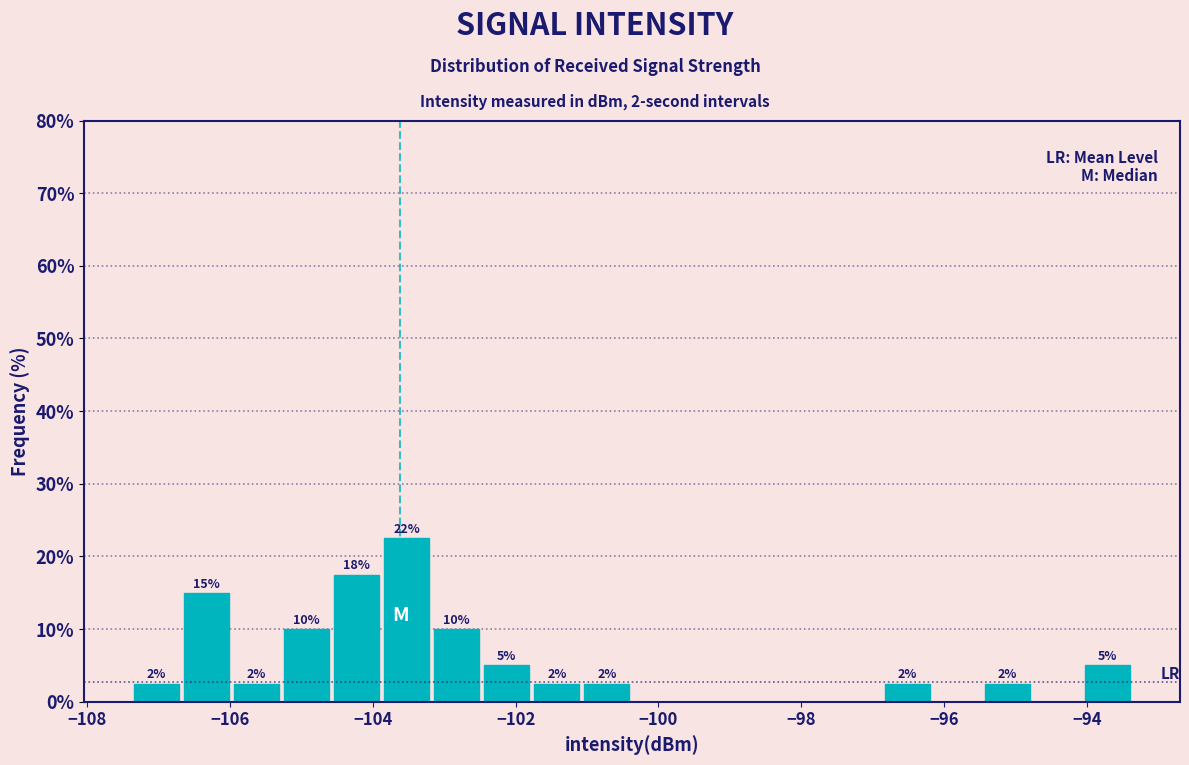

Around what value on the x-axis is the tallest bar? Give the approximate position of its centre, as read against the axis.

-103.6